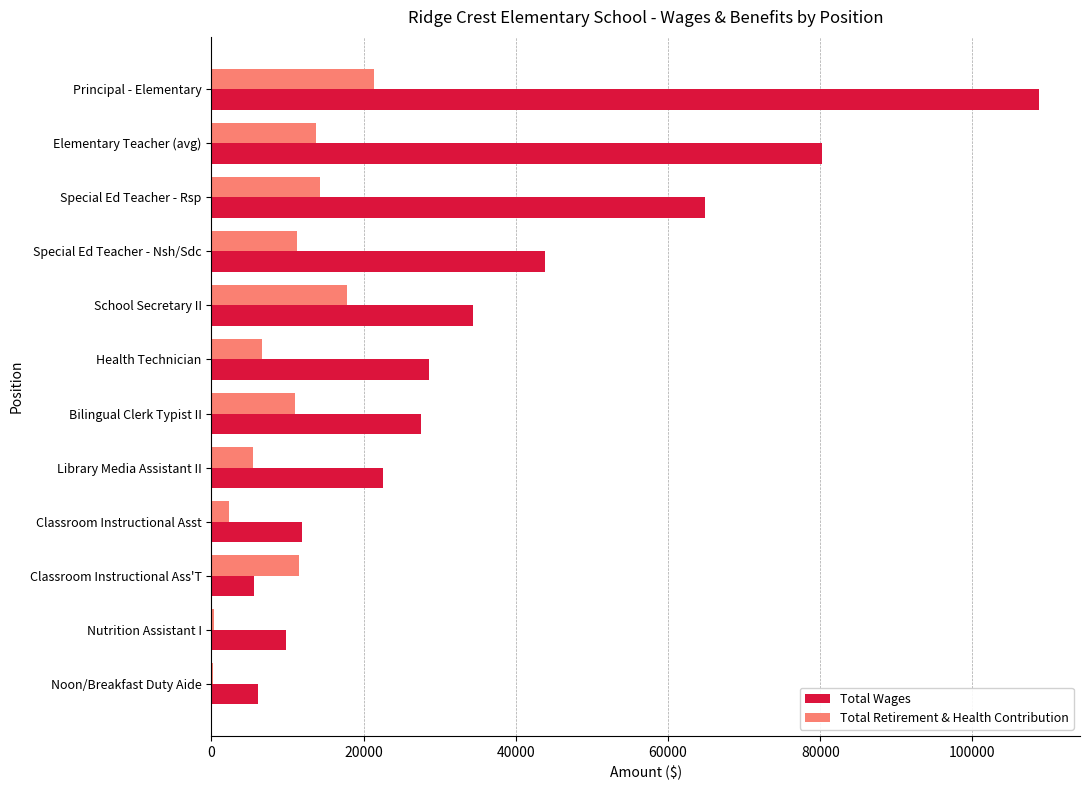

At which label is Total Wages closest to 57181?

Special Ed Teacher - Rsp